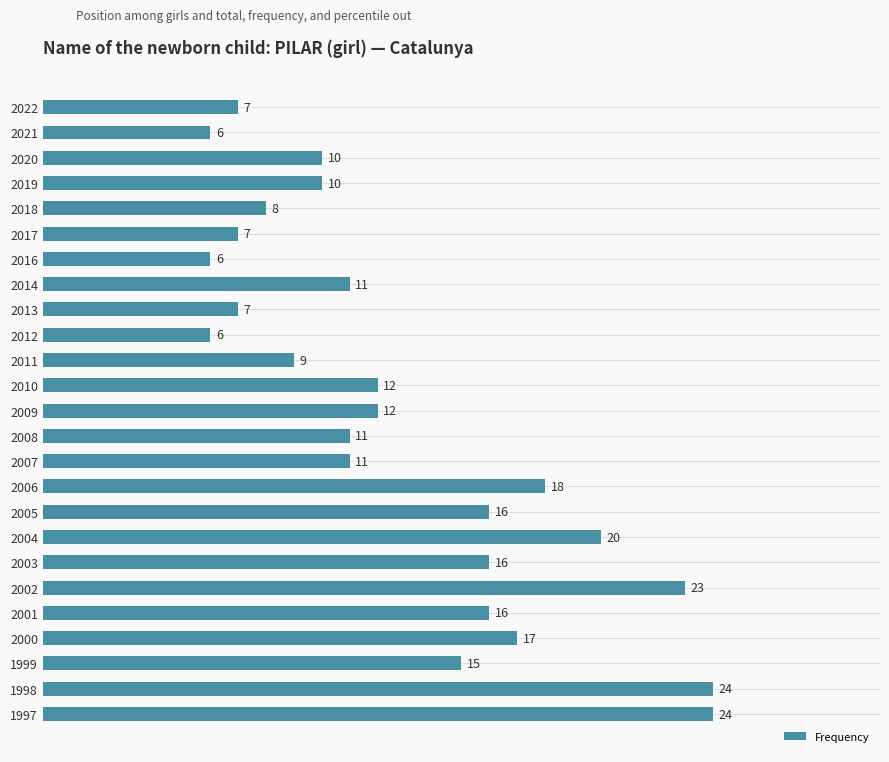

What is the value of the 12th bar from the top?

12